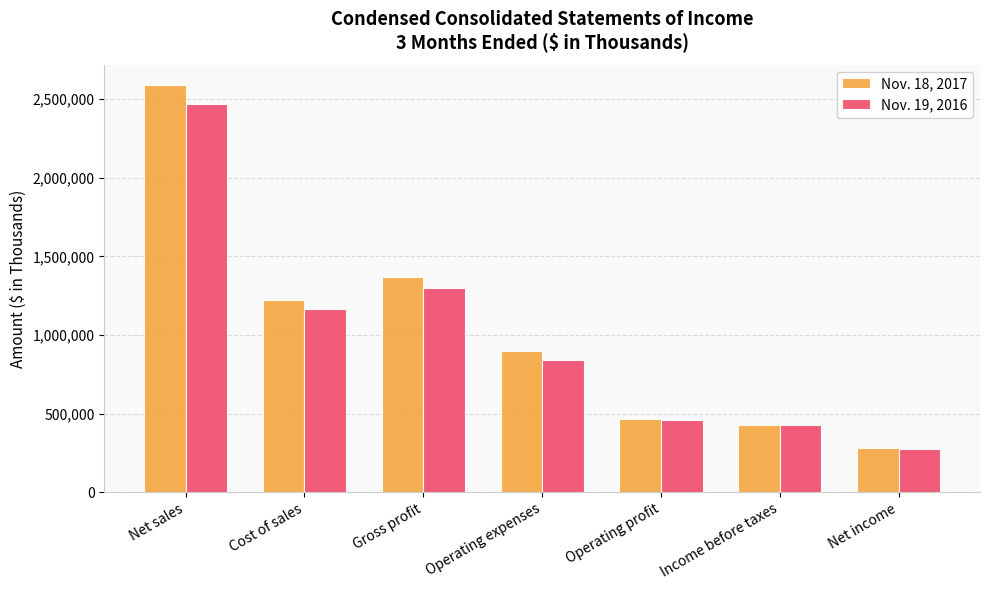

Which series has the largest range (max minus min)?

Nov. 18, 2017